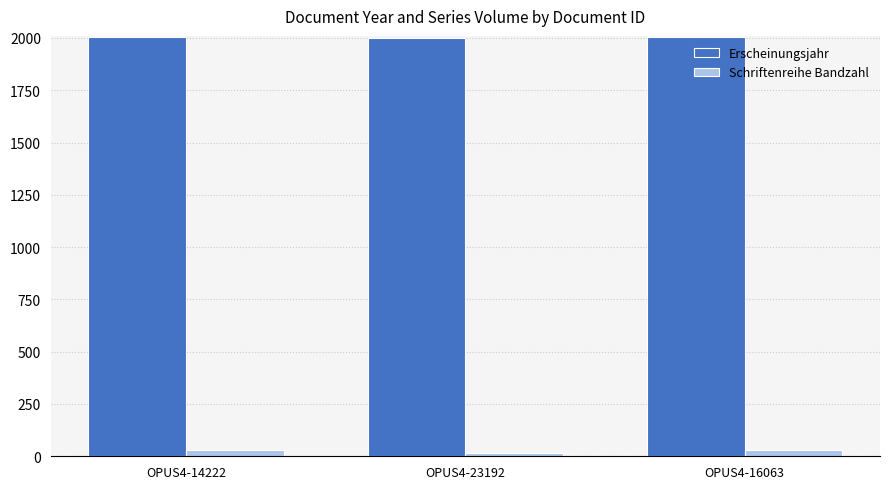

At how many categories does at least one series exceed 1955?

3